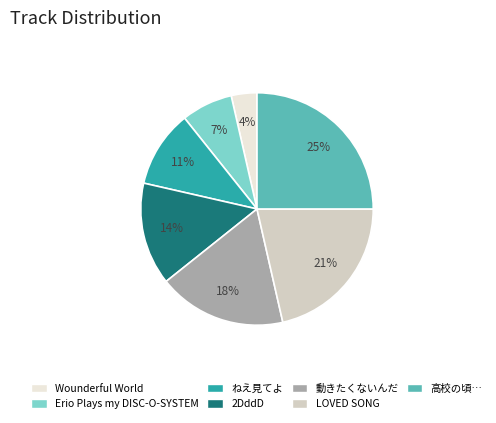

Does any single category account for the majority?

No